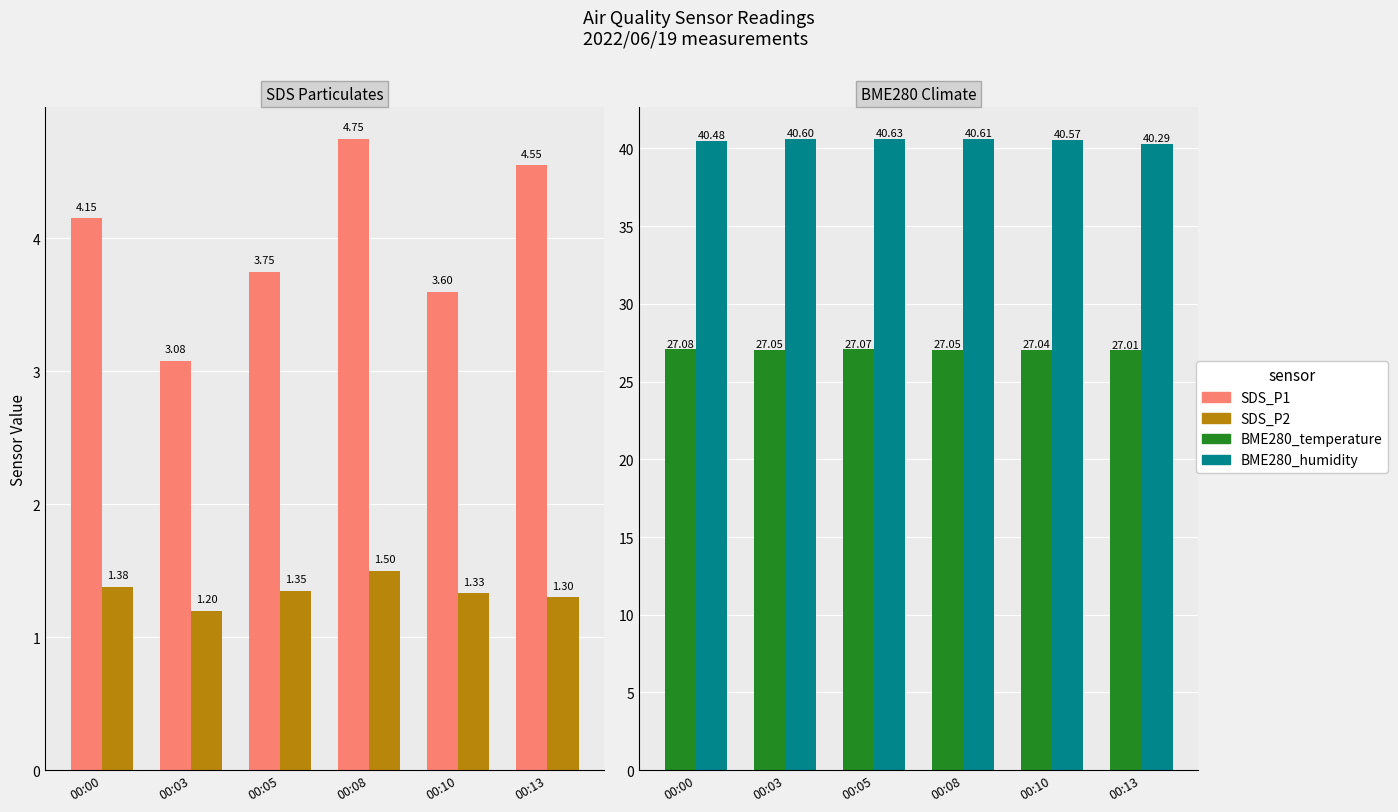

Reading left to right, extract all data points from this chart.

SDS_P1: 4.2	3.1	3.8	4.8	3.6	4.5
SDS_P2: 1.4	1.2	1.4	1.5	1.3	1.3
BME280_temperature: 27.1	27.1	27.1	27.1	27.0	27.0
BME280_humidity: 40.5	40.6	40.6	40.6	40.6	40.3